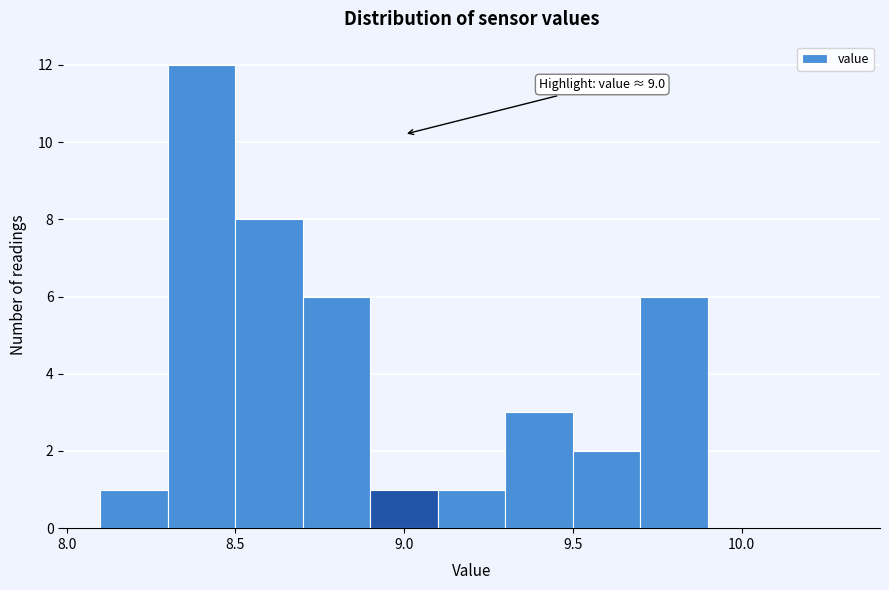

Over which range of the x-axis is the bar tallest?

8.3 to 8.5